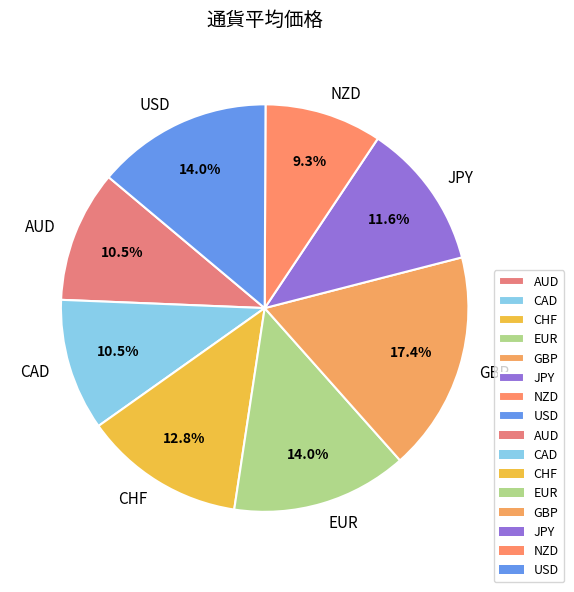

Count the number of slices in the pie.

8